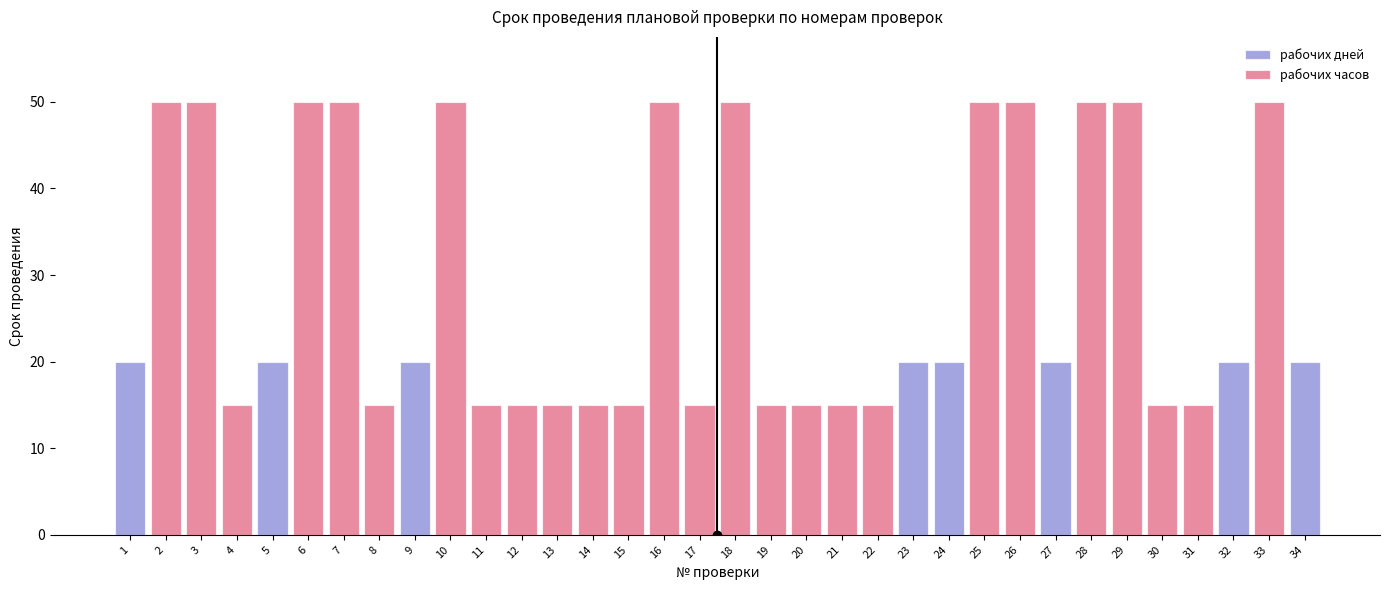

True or false: рабочих дней has a value of 0 at 4.

True